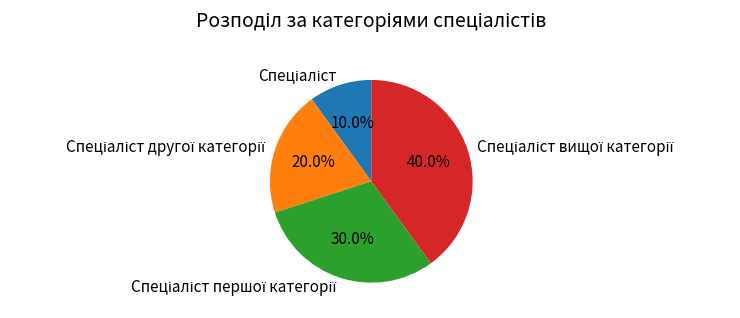

Is there a majority slice in this chart?

No